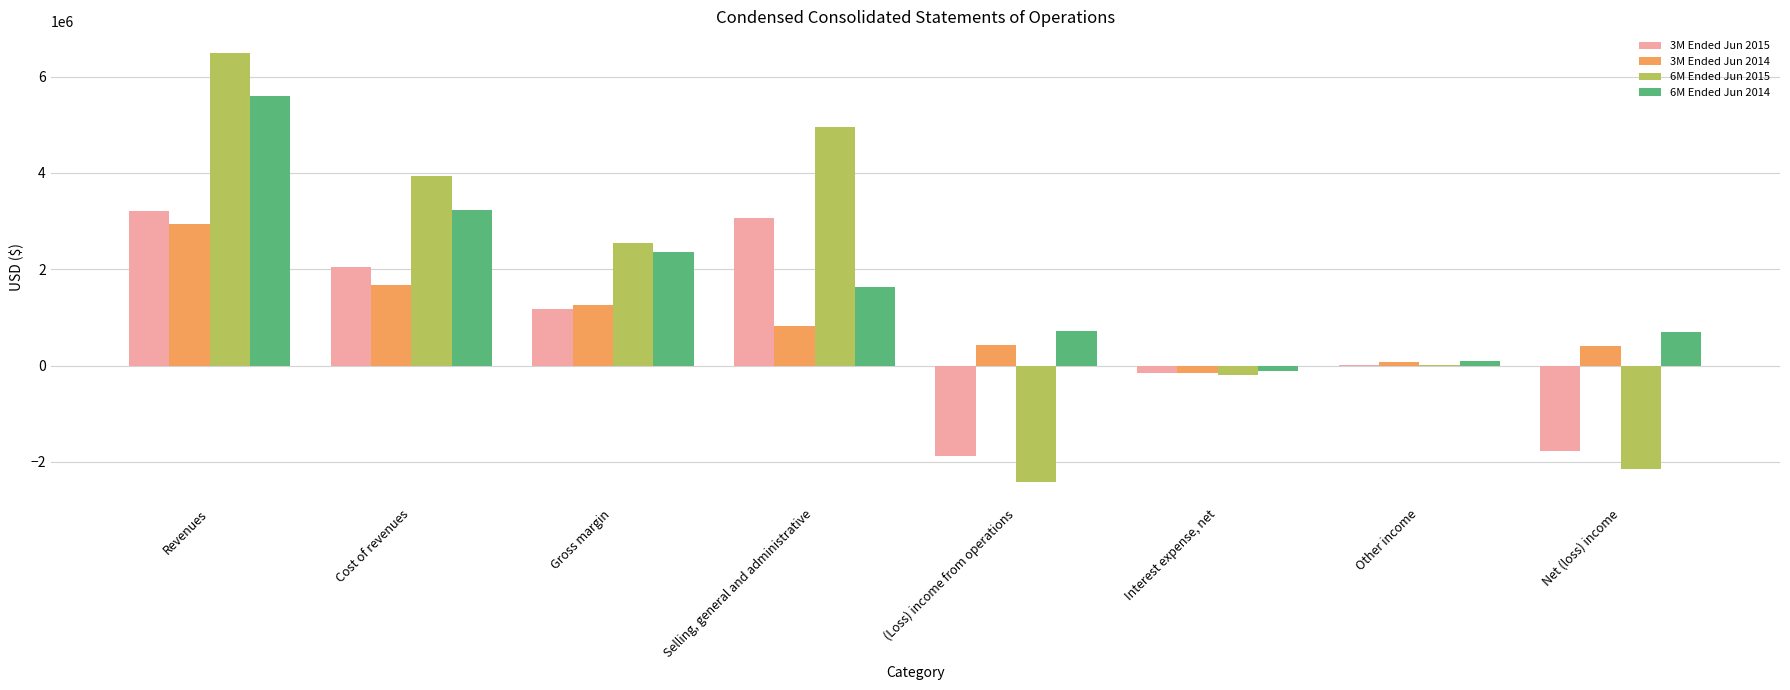

Is it true that 6M Ended Jun 2014 equals 2351375 at Gross margin?

True